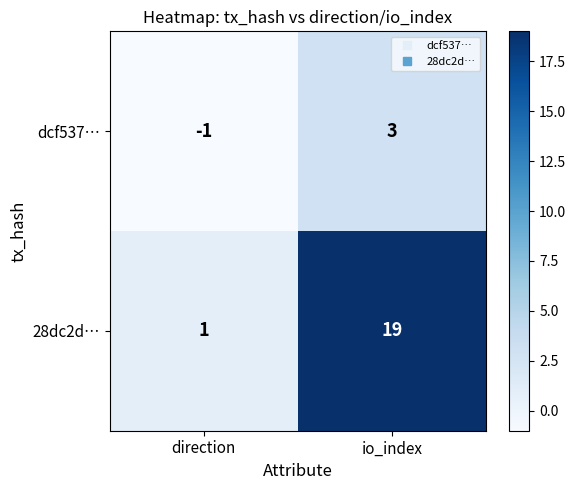

What is the minimum value shown in the chart?

-1